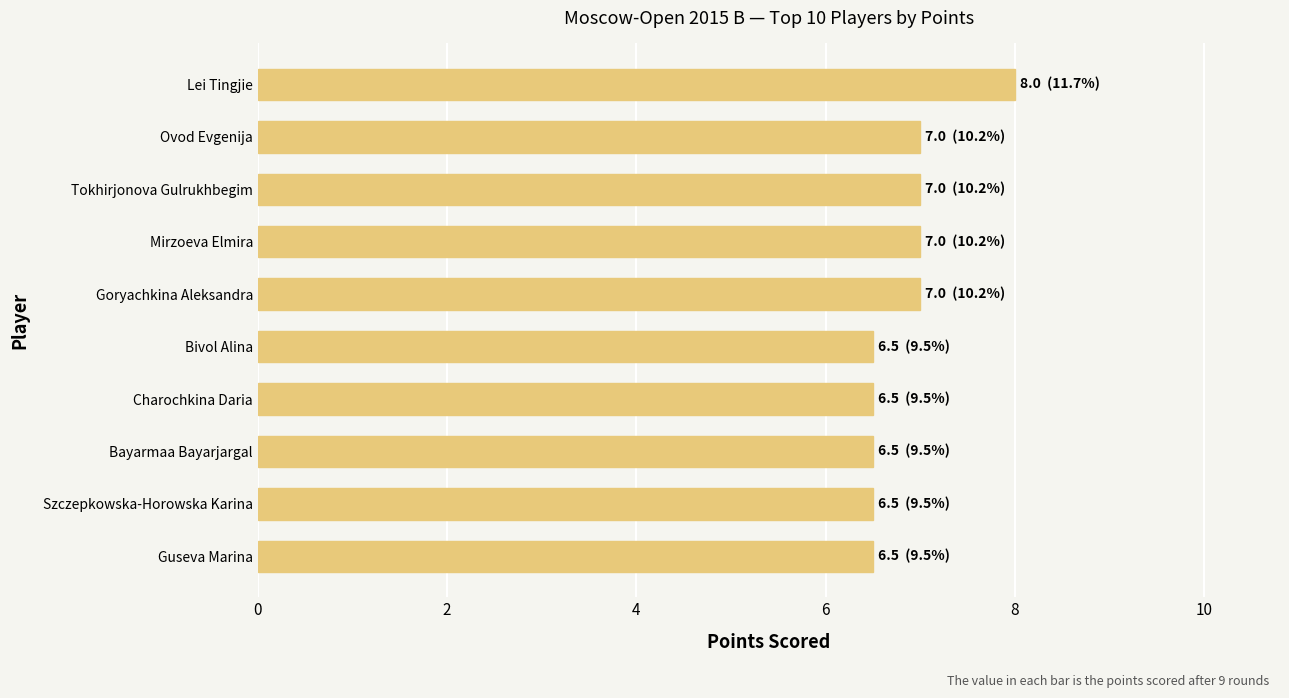

True or false: the data shows 6.5 at Bayarmaa Bayarjargal.

True